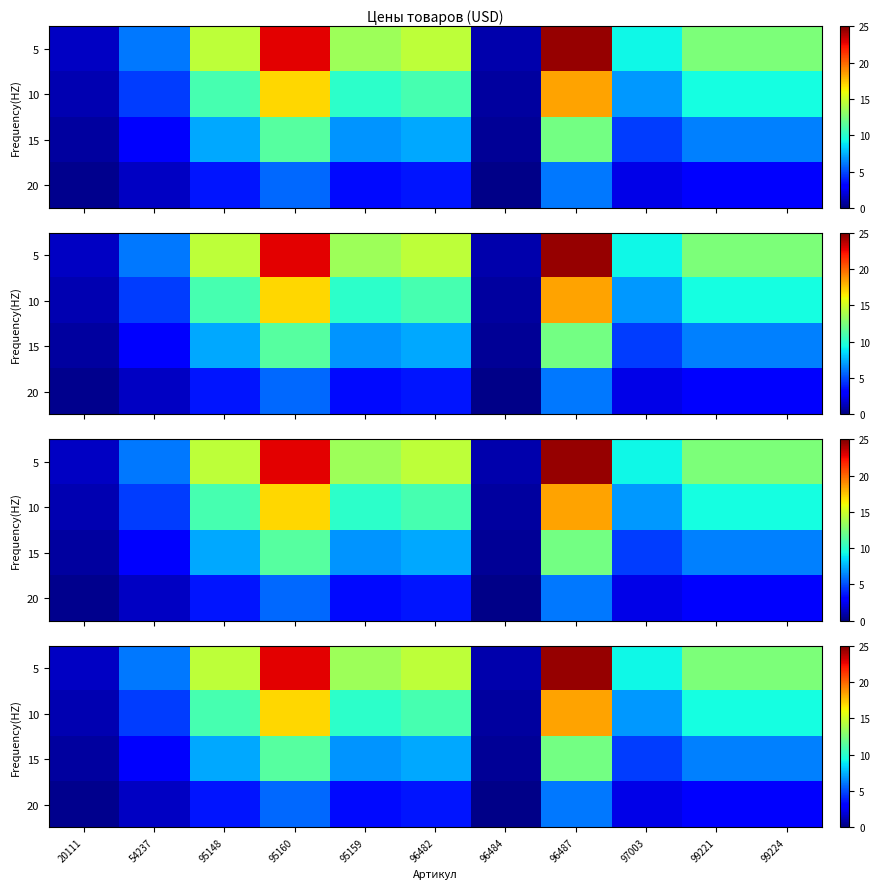

What is the approximate value of 10 at 95148?

10.9